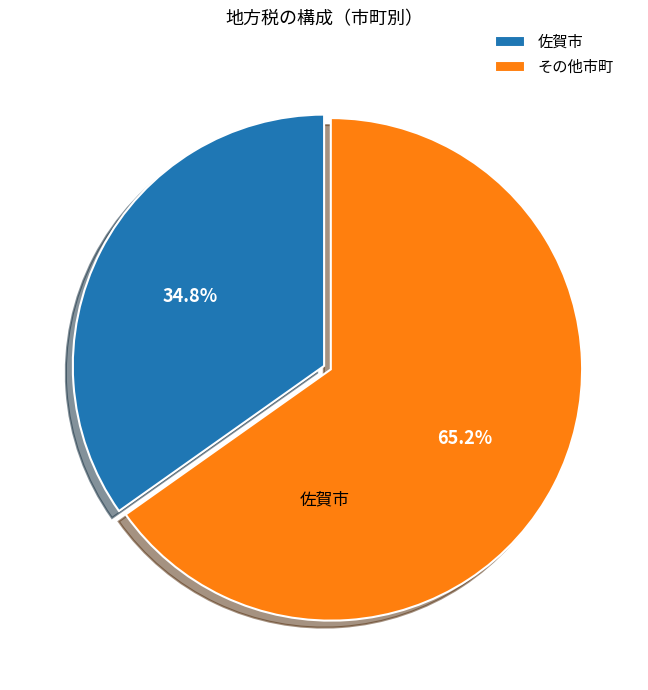

Is there any slice that represents more than half of the pie?

Yes